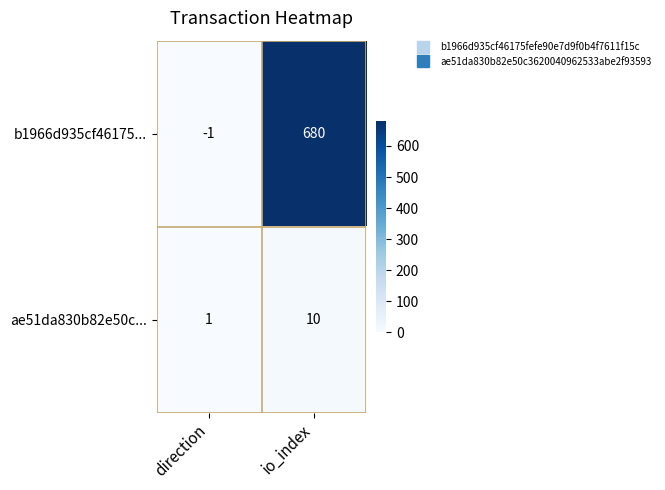

Which series has the largest total across all categories?

b1966d935cf46175...